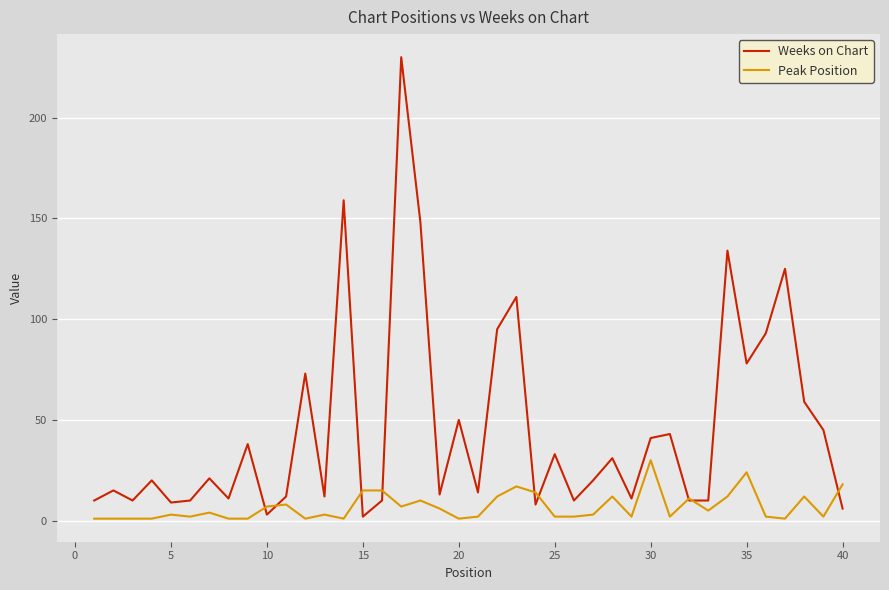

Is this an area chart (filled region under the line)?

No